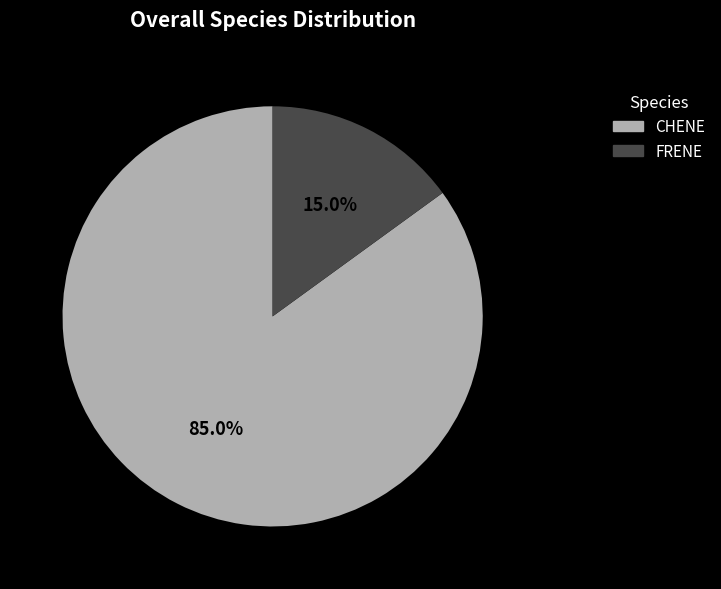

Which slice is the largest?

CHENE